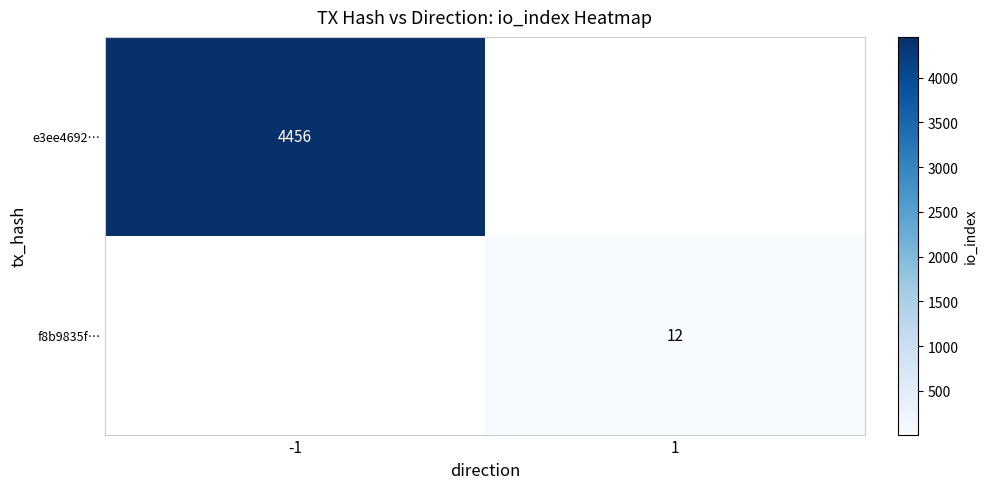

Between 1 and -1, which is larger?

-1